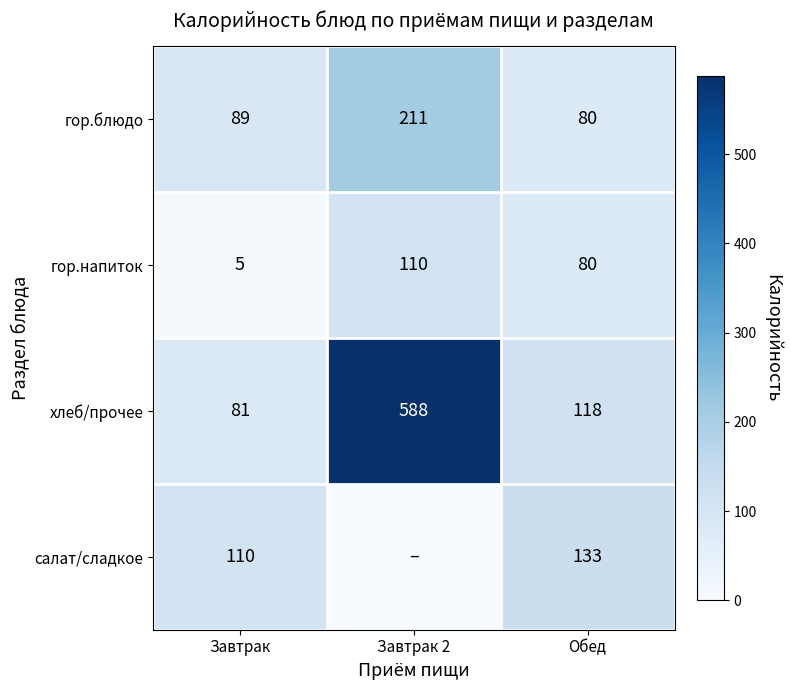

Where does the хлеб/прочее series first go above 118?

Завтрак 2